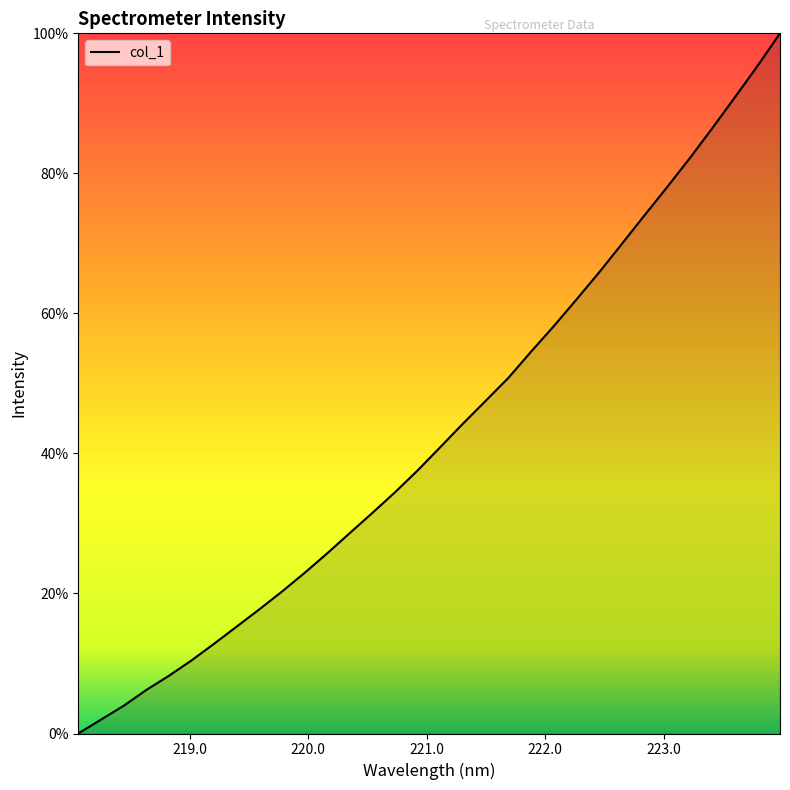

What is the difference between the maximum and minimum values?

100.0